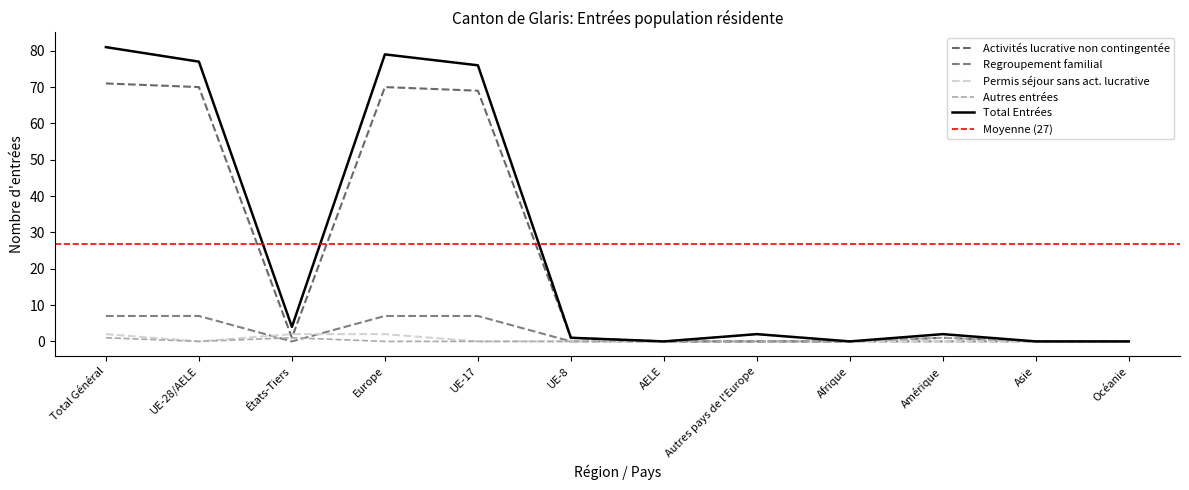

The Regroupement familial series shows 4 at Amérique. True or false?

False